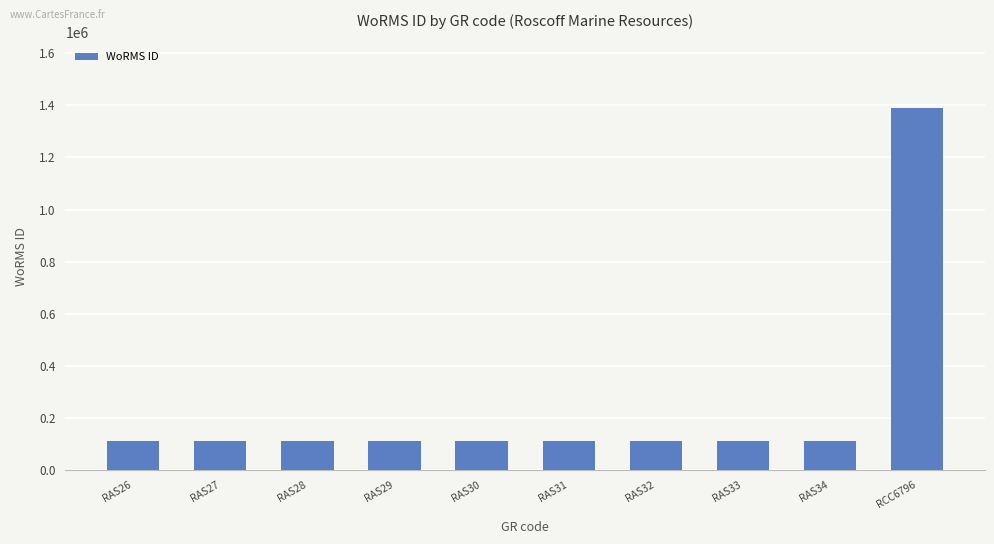

What is the greatest value displayed?

1391477